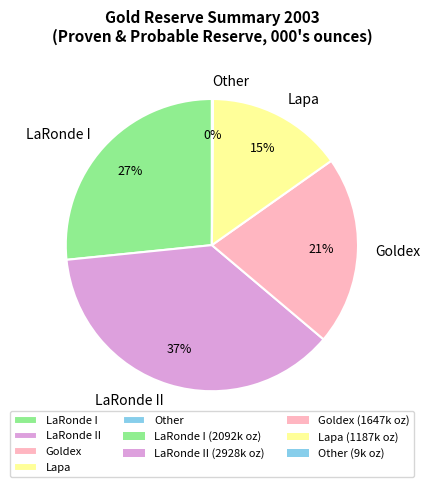

Which category has the biggest portion of the pie?

LaRonde II